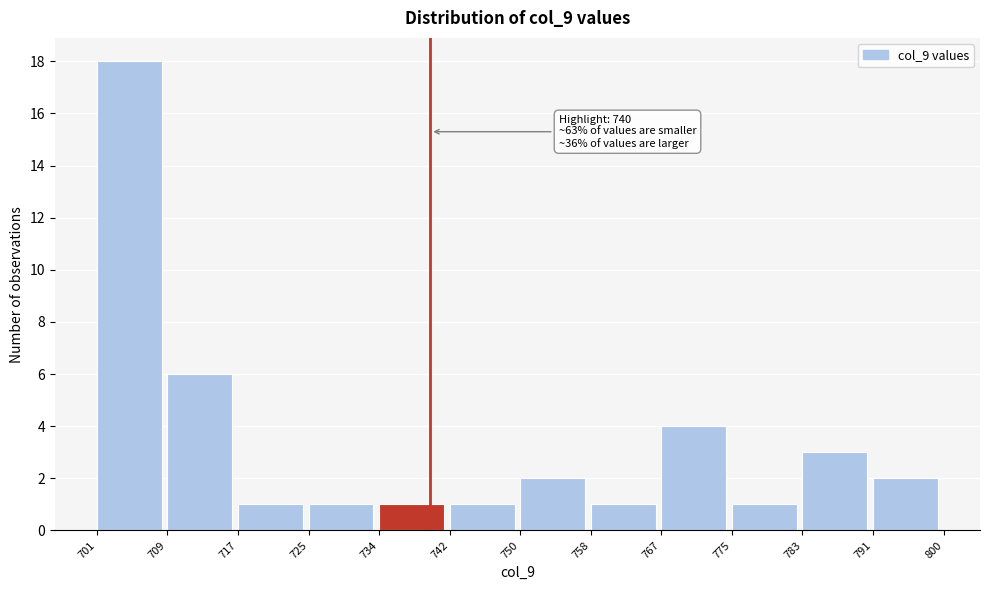

Which range on the x-axis has the tallest bar?

701 to 709